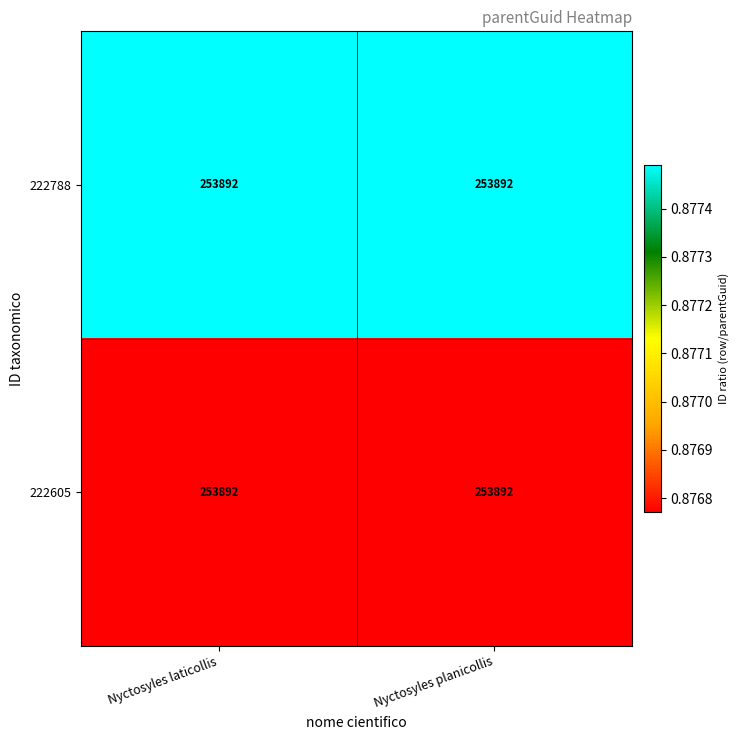

Which has a higher value, Nyctosyles laticollis or Nyctosyles planicollis?

Nyctosyles laticollis